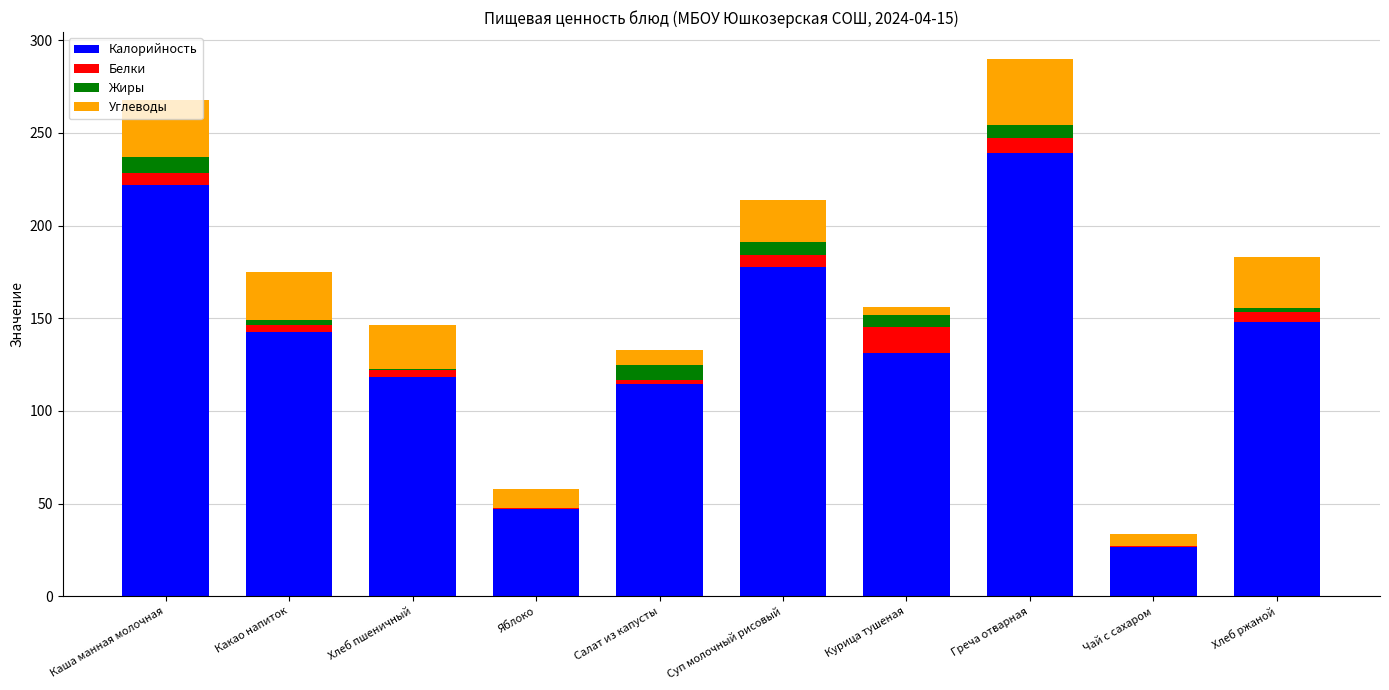

At how many categories does at least one series exceed 191?

2